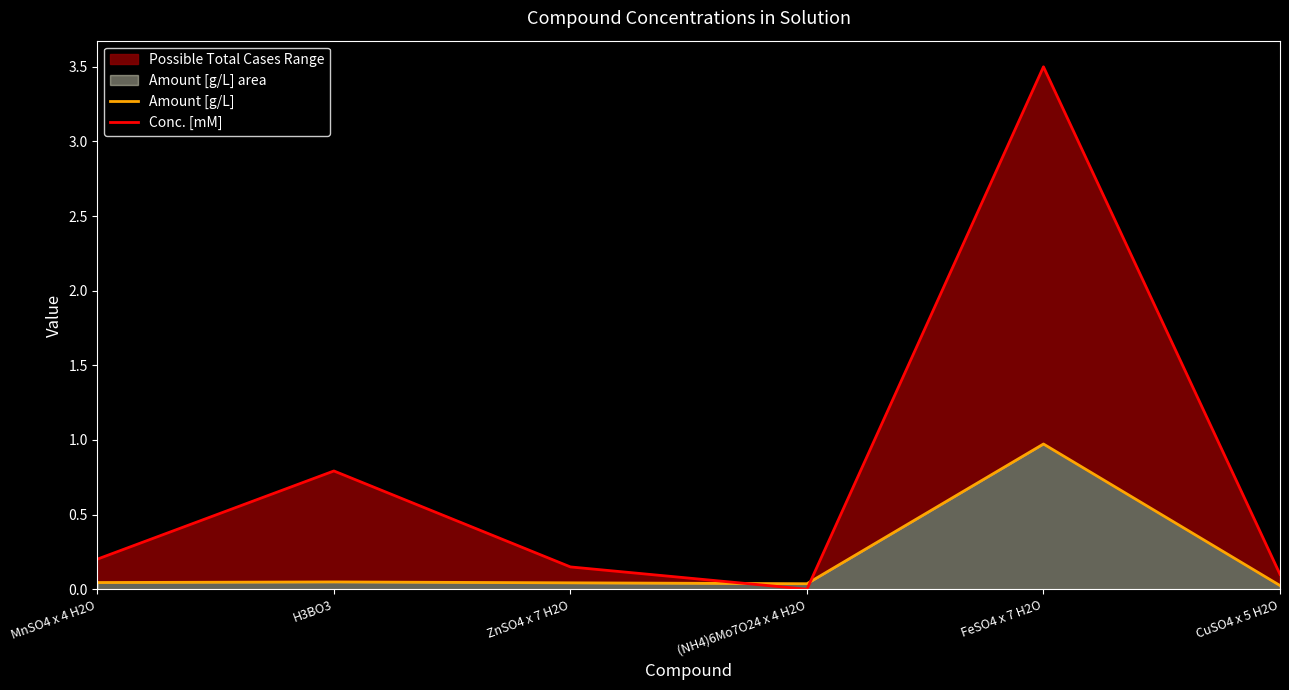

Rank the series by their average value, from lowest to highest.

Amount [g/L], Conc. [mM]